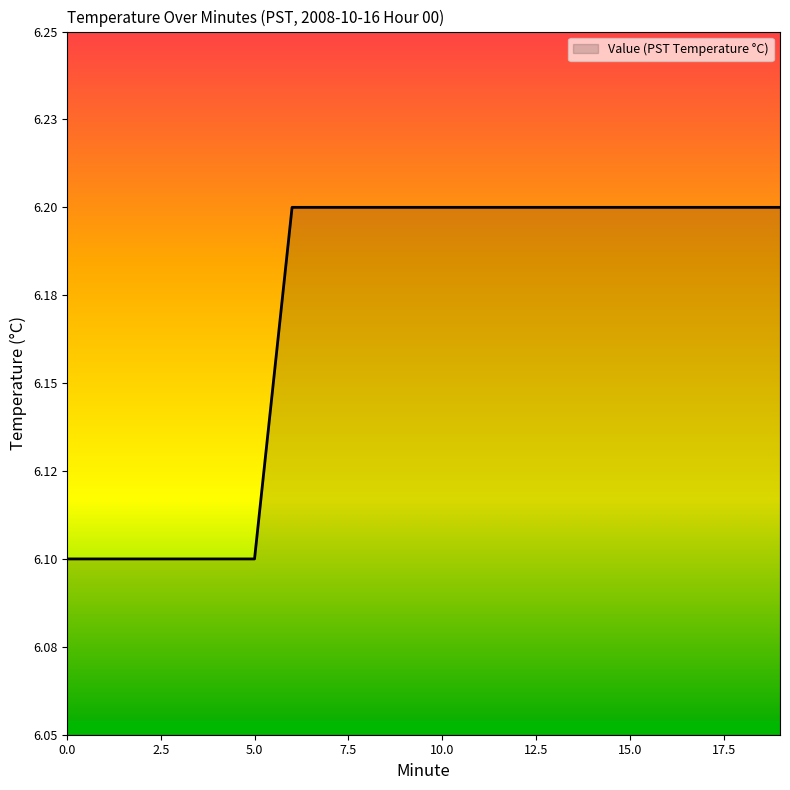

Rank the categories by value from lowest to highest.

0, 1, 2, 3, 4, 5, 6, 7, 8, 9, 10, 11, 12, 13, 14, 15, 16, 17, 18, 19